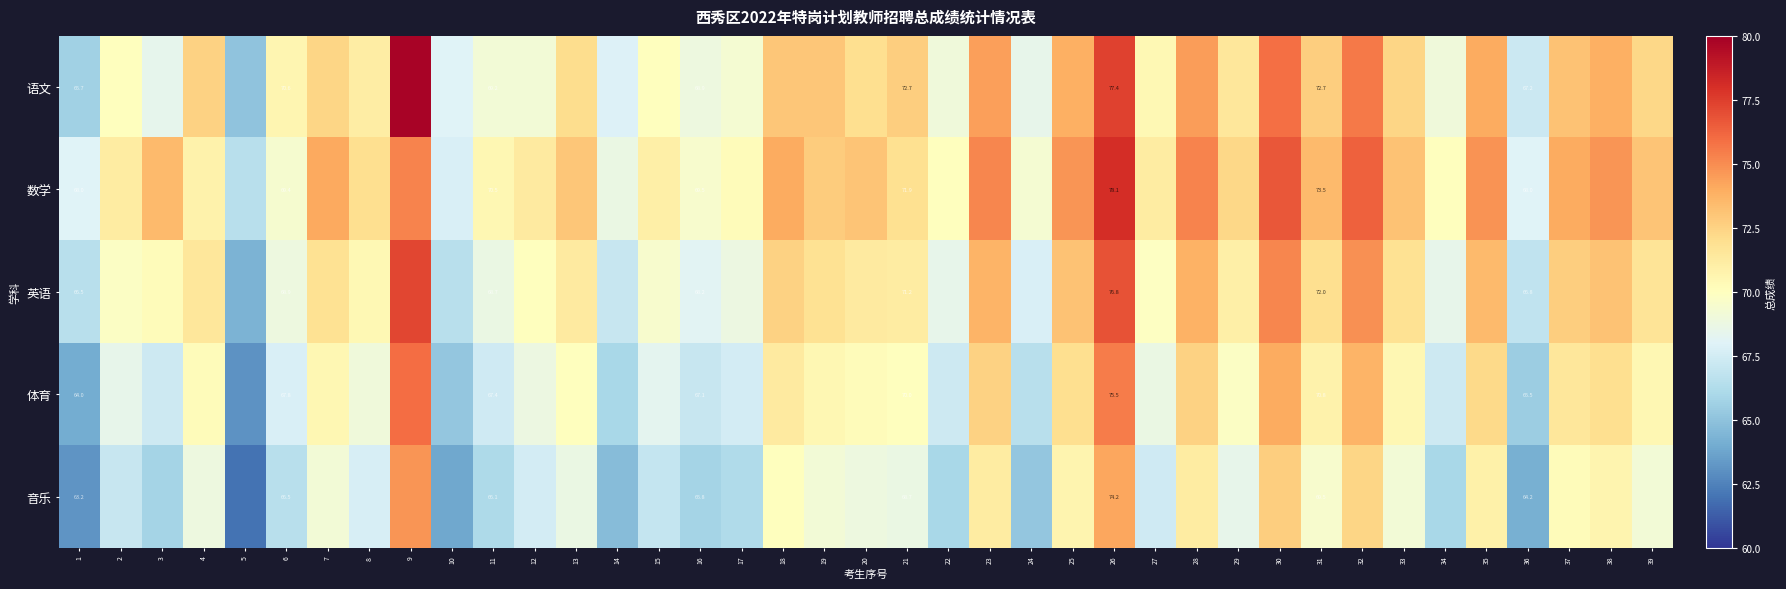

What is the total value across all series at 26?

382.0